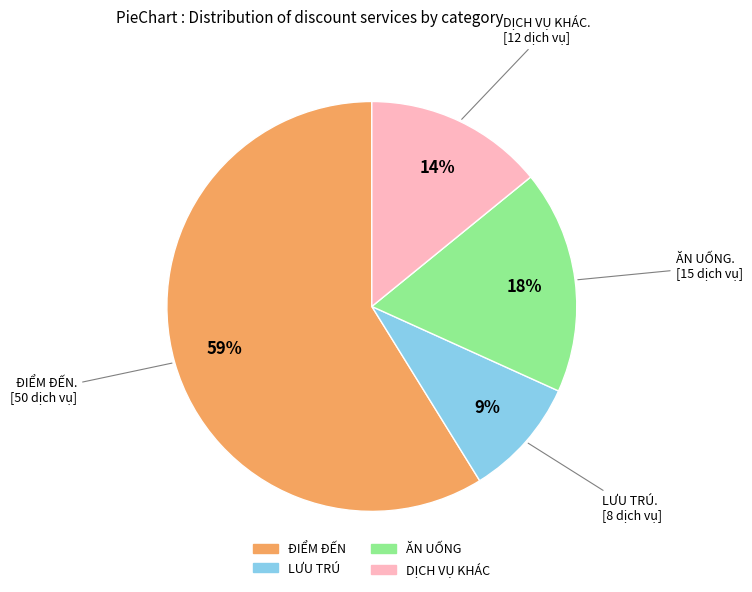

Is the sum of ĐIỂM ĐẾN and ĂN UỐNG greater than half?

Yes